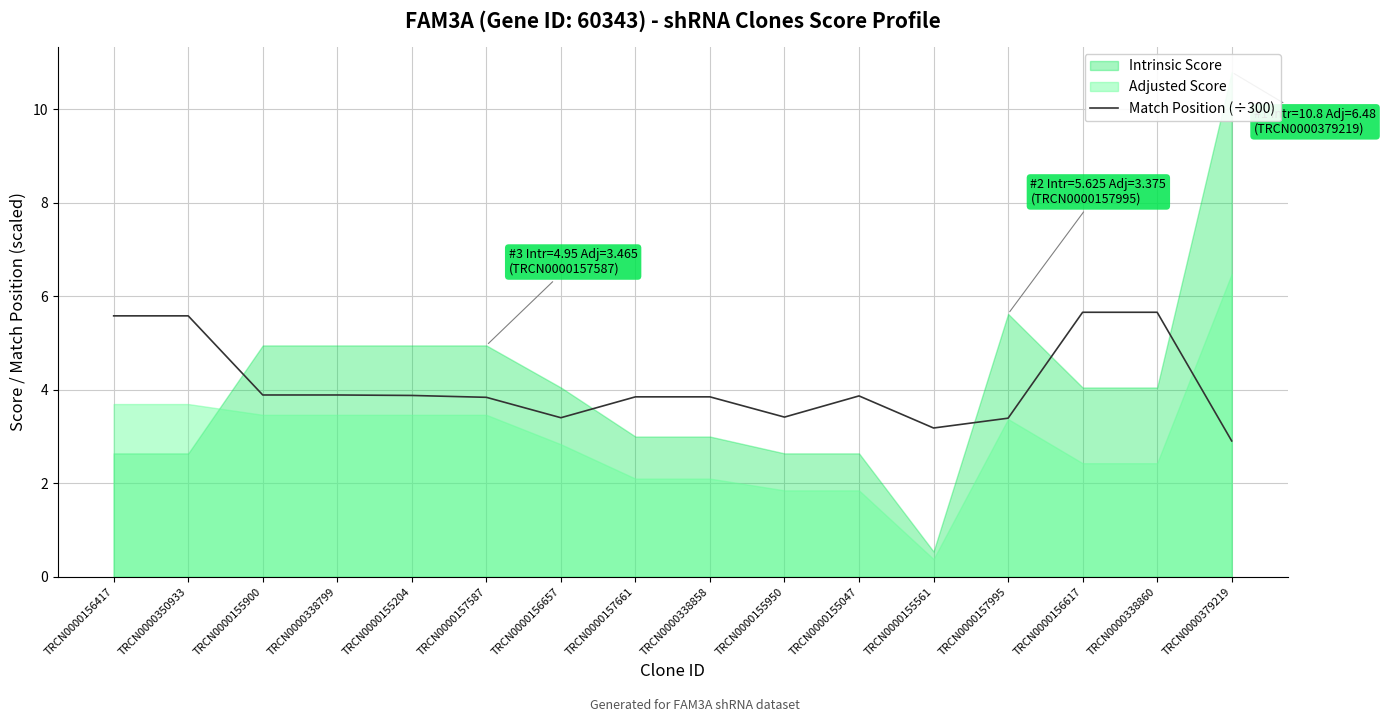

The value of Match Position (÷300) at TRCN0000156417 is 3.8. True or false?

False